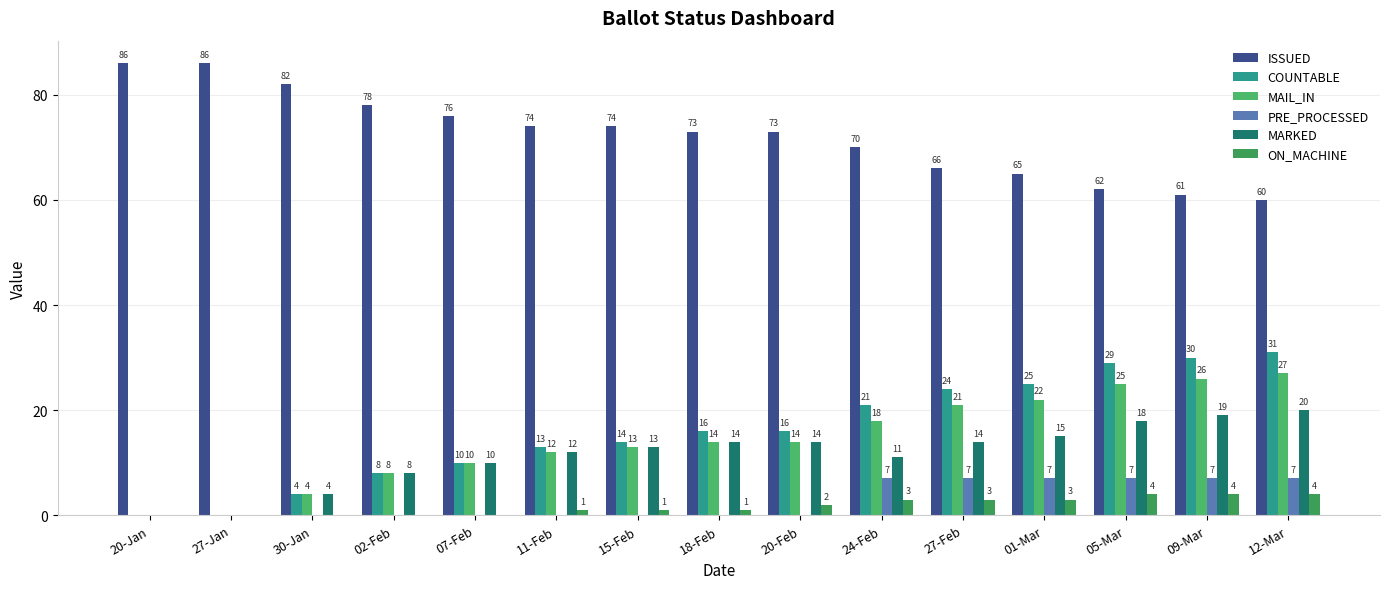

Which category has the lowest value across all series?

20-Jan